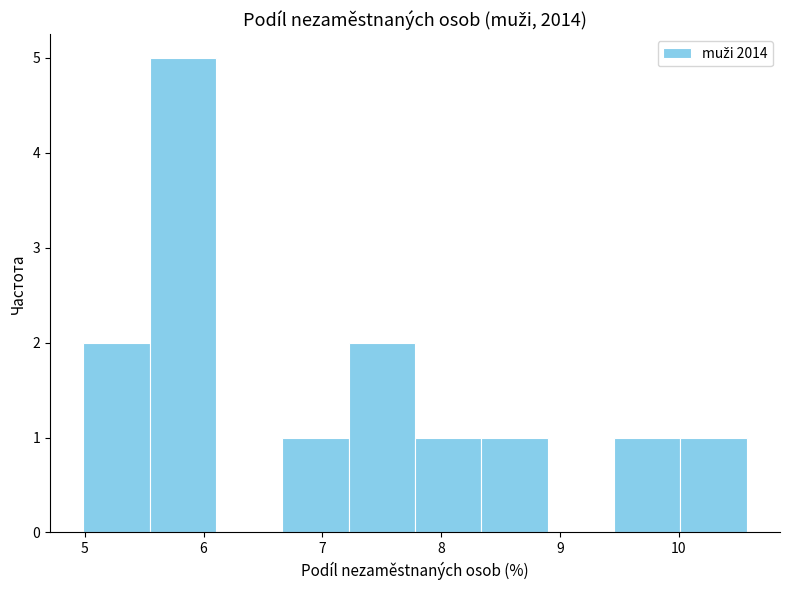

Reading left to right, list every bar in this chart as the range it spans on the x-axis followed by its height. Neither the bar edges nor the heights are printed on the chart, so give them approximately, as read against the axes.

5.0 to 5.5: 2
5.5 to 6.1: 5
6.1 to 6.7: 0
6.7 to 7.2: 1
7.2 to 7.8: 2
7.8 to 8.3: 1
8.3 to 8.9: 1
8.9 to 9.5: 0
9.5 to 10.0: 1
10.0 to 10.6: 1